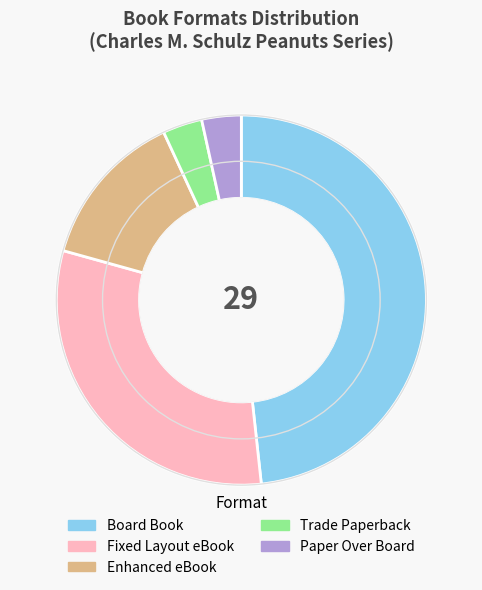

Between Fixed Layout eBook and Board Book, which is larger?

Board Book